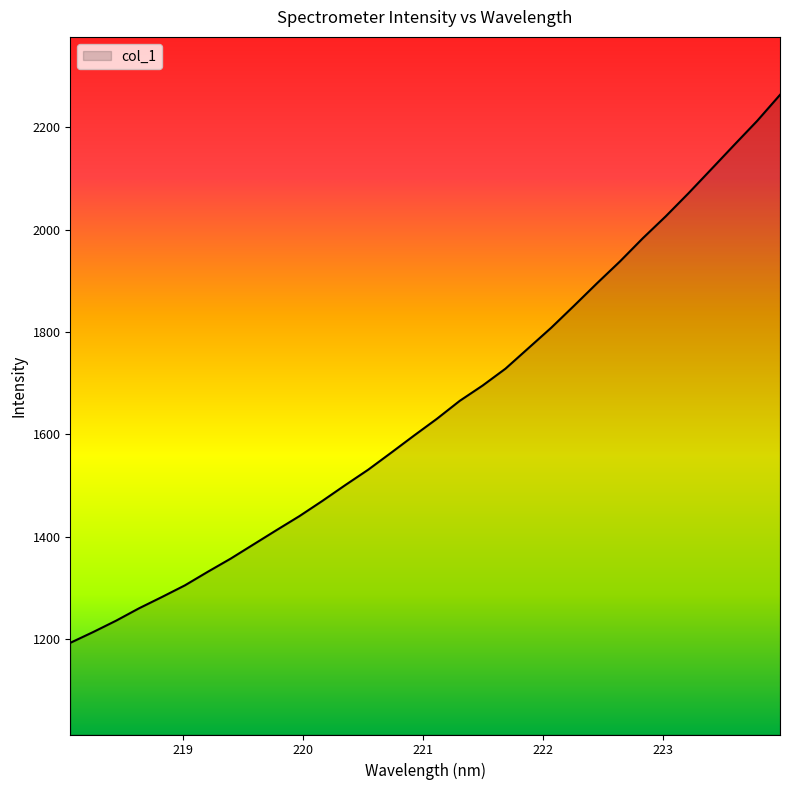

What is the minimum value shown in the chart?

1193.0